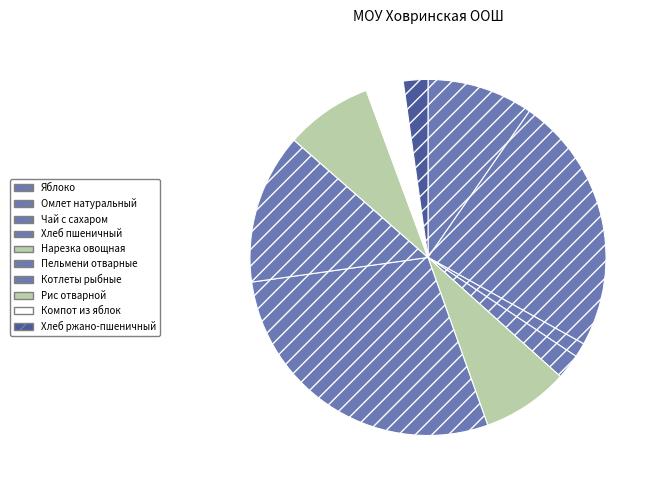

How many segments does this pie chart have?

10